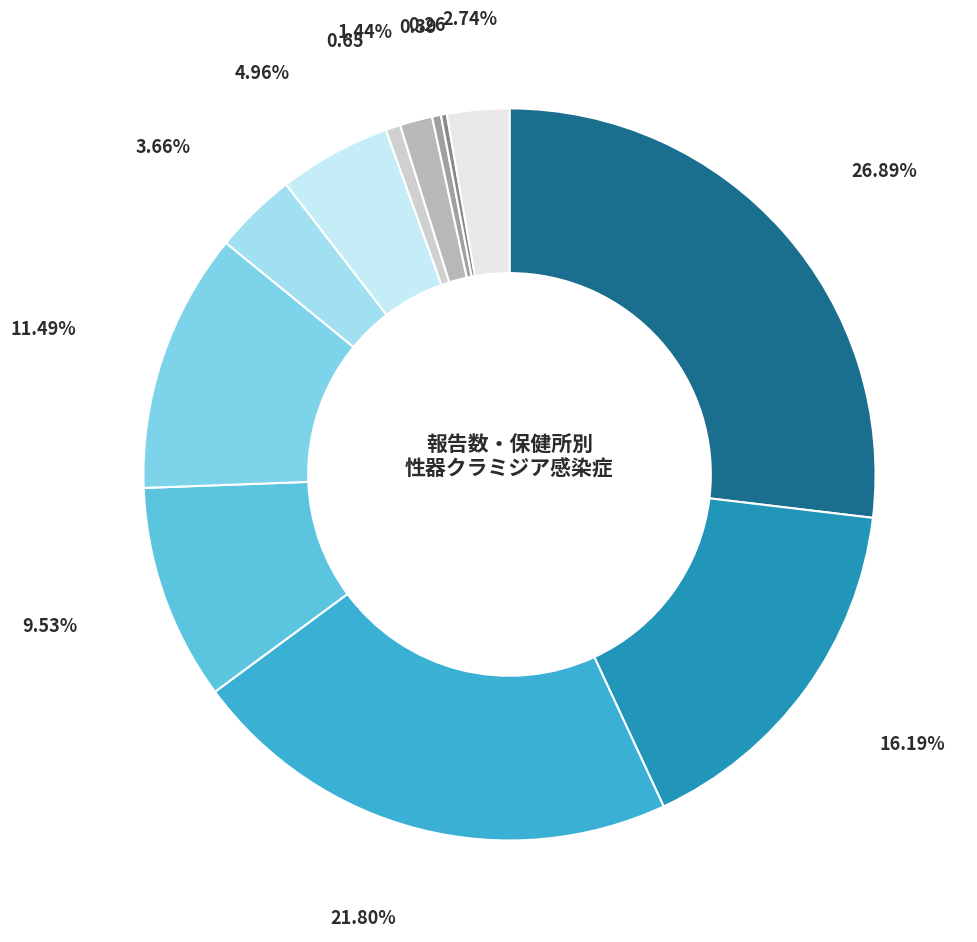

Is there a majority slice in this chart?

No